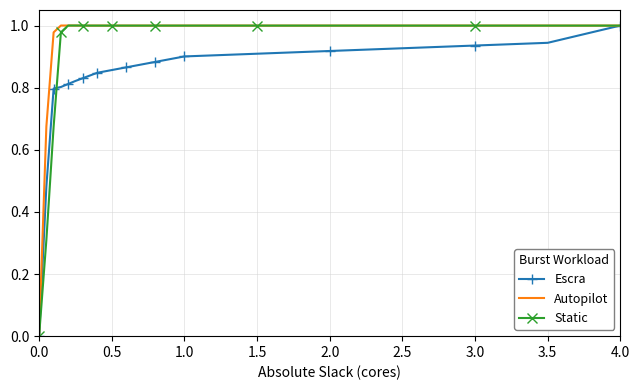

Rank the series by their average value, from highest to lowest.

Autopilot, Static, Escra